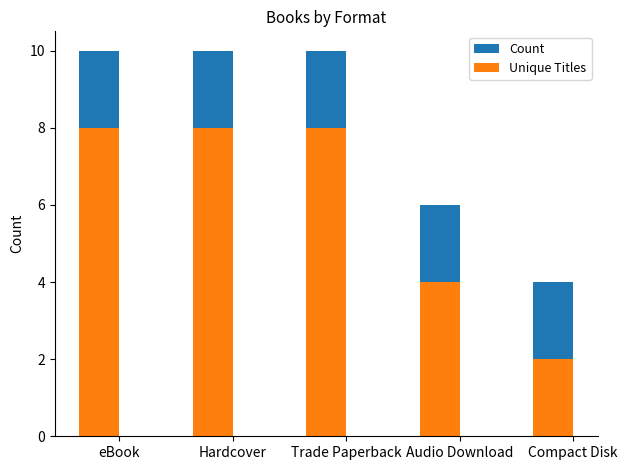

Reading right to left, what are all the values shown in this chart?

Count: 4	6	10	10	10
Unique Titles: 2	4	8	8	8